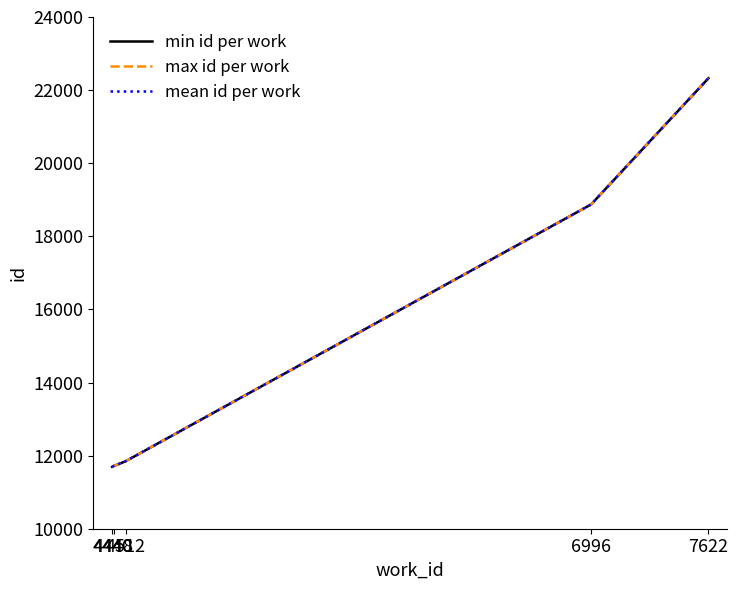

What is the sum of all max id per work values?

76453